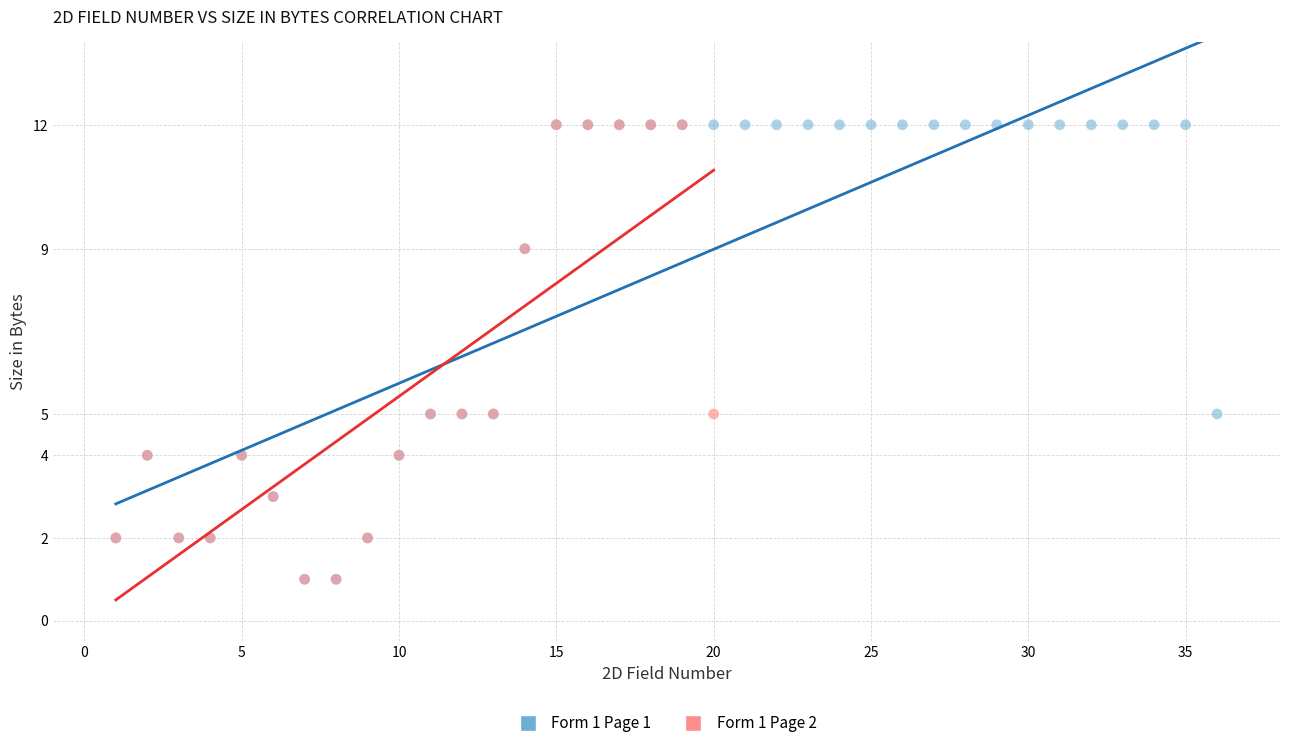

Which series has the largest Y range (max minus min)?

Form 1 Page 1